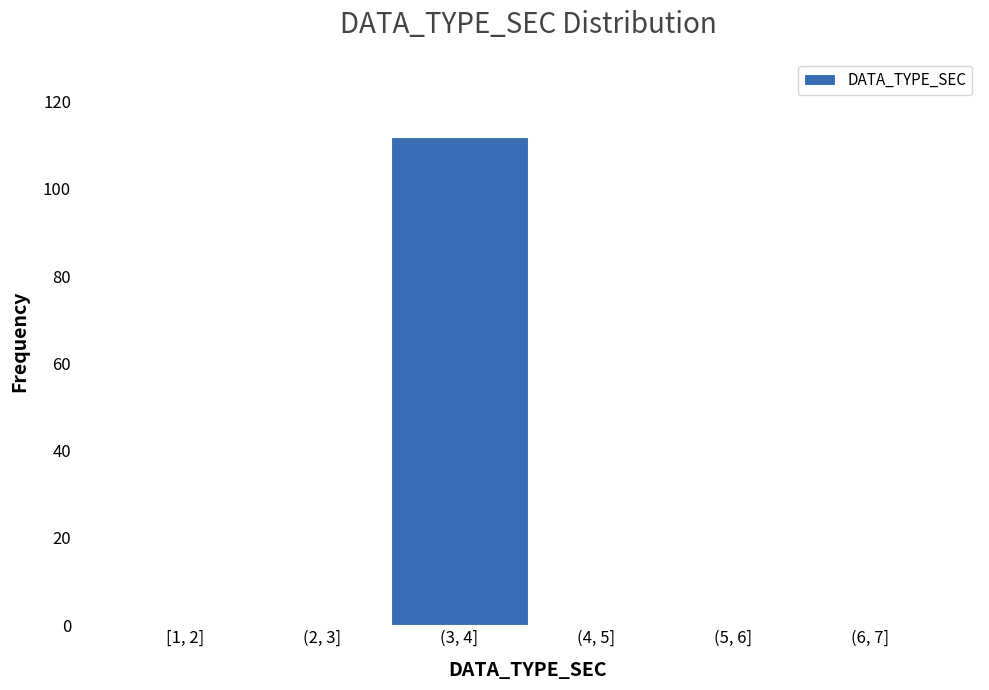

Reading right to left, extract all data points from this chart.

(6, 7]=0	(5, 6]=0	(4, 5]=0	(3, 4]=112	(2, 3]=0	[1, 2]=0